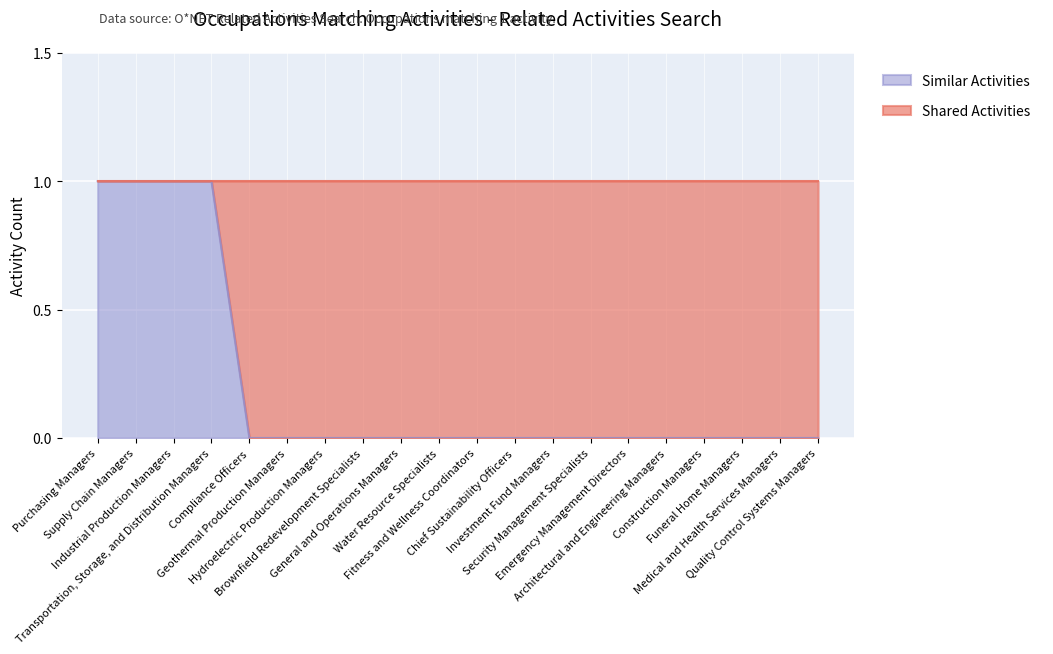

Reading left to right, what are all the values shown in this chart?

Purchasing Managers=1	Supply Chain Managers=1	Industrial Production Managers=1	Transportation, Storage, and Distribution Managers=1	Compliance Officers=0	Geothermal Production Managers=0	Hydroelectric Production Managers=0	Brownfield Redevelopment Specialists=0	General and Operations Managers=0	Water Resource Specialists=0	Fitness and Wellness Coordinators=0	Chief Sustainability Officers=0	Investment Fund Managers=0	Security Management Specialists=0	Emergency Management Directors=0	Architectural and Engineering Managers=0	Construction Managers=0	Funeral Home Managers=0	Medical and Health Services Managers=0	Quality Control Systems Managers=0